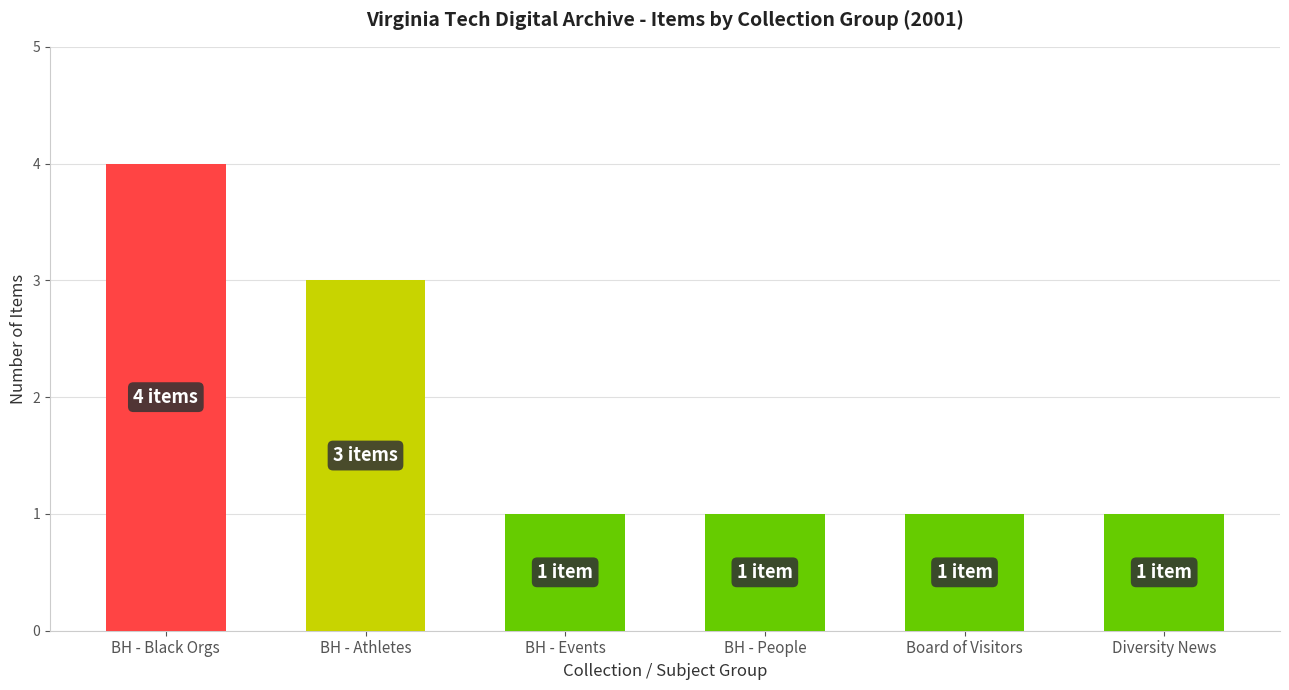

At which category does the chart reach its peak across all series?

BH - Black Orgs